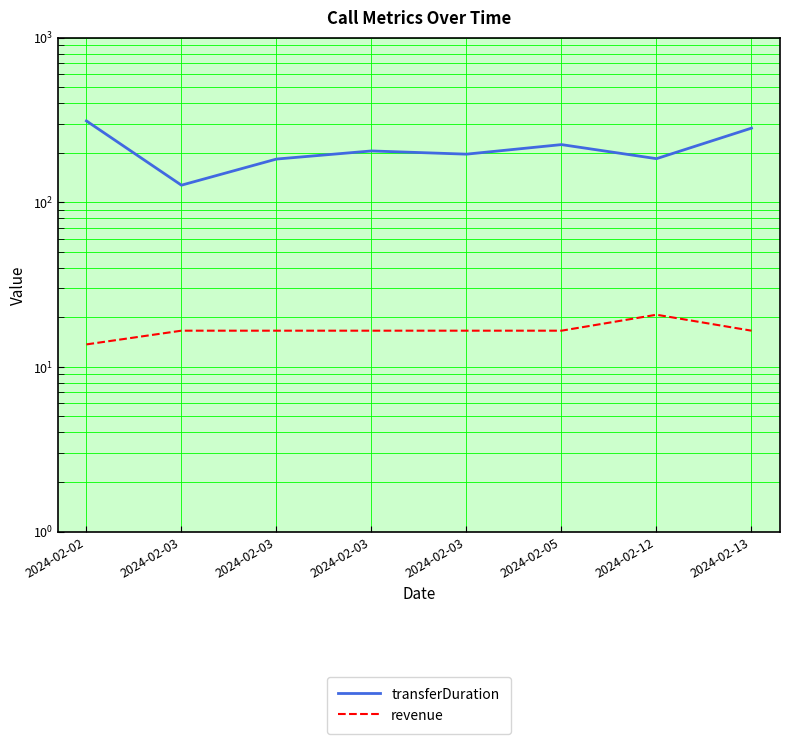

Is the value of revenue at 2024-02-03 greater than the value of transferDuration at 2024-02-02?

No